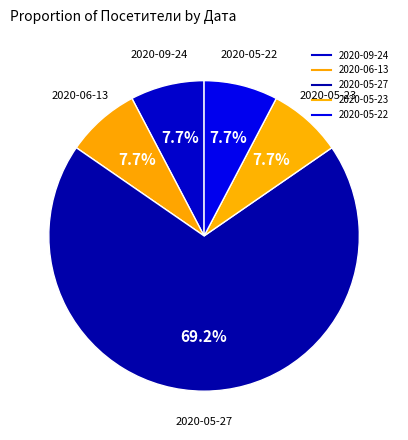

How many slices are in this pie chart?

5